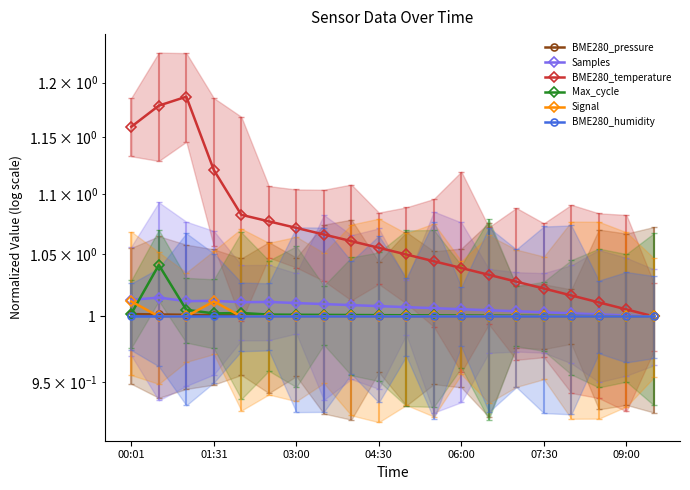

Rank the series at 7 from lowest to highest value.

Signal, BME280_humidity, BME280_pressure, Max_cycle, Samples, BME280_temperature